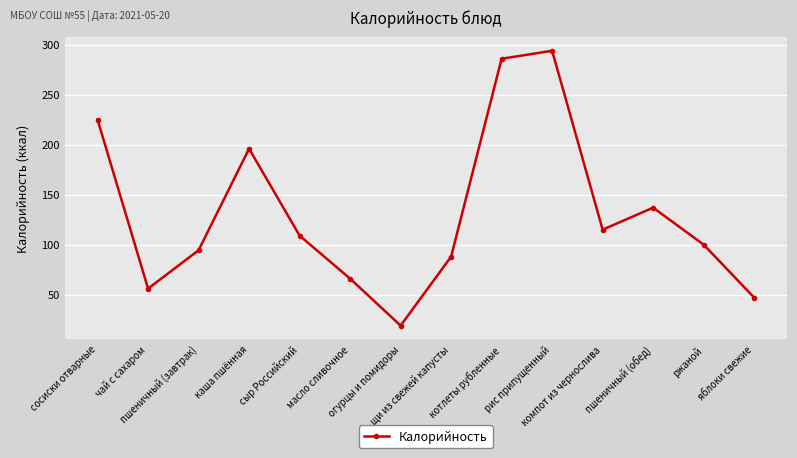

Reading left to right, transcribe all the data shown in this chart.

225.0	56.0	94.4	196.0	109.0	66.0	19.0	88.0	286.0	294.0	115.0	137.0	100.0	47.0